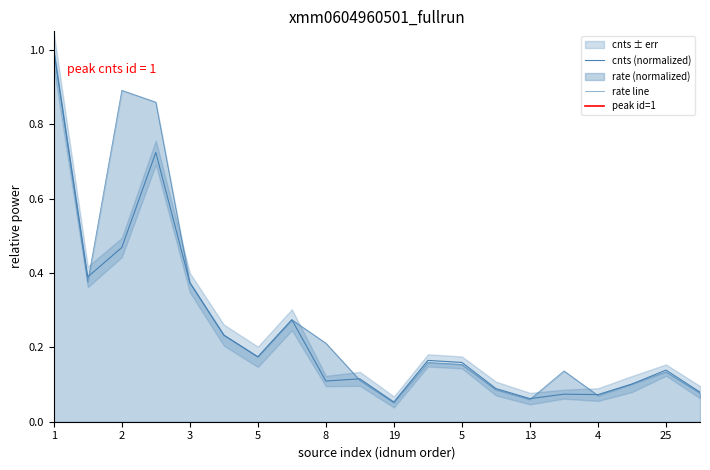

How many data points does each series have?

20